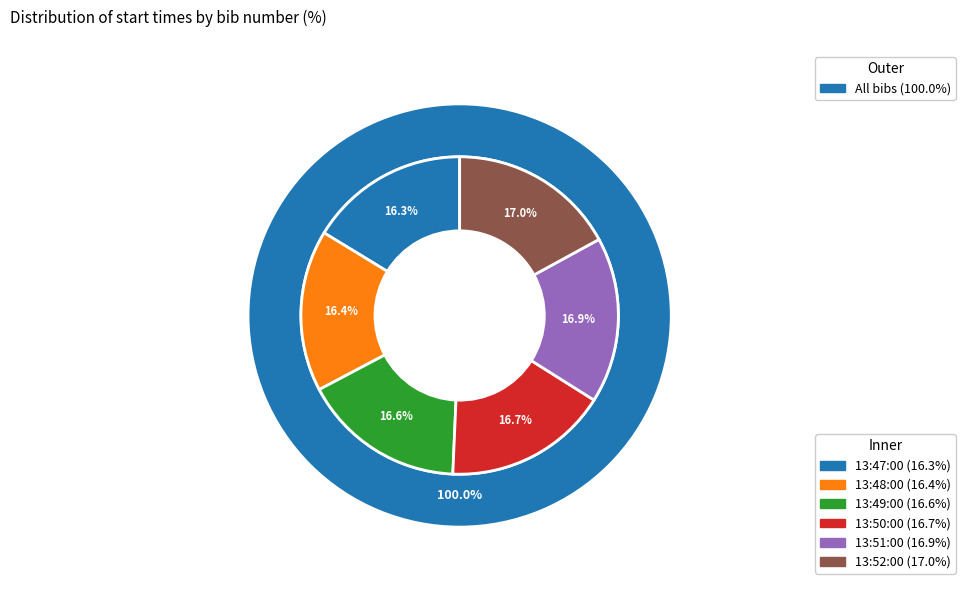

To the nearest percent, what is the combined percentage of 13:49:00 and 13:48:00?

33%